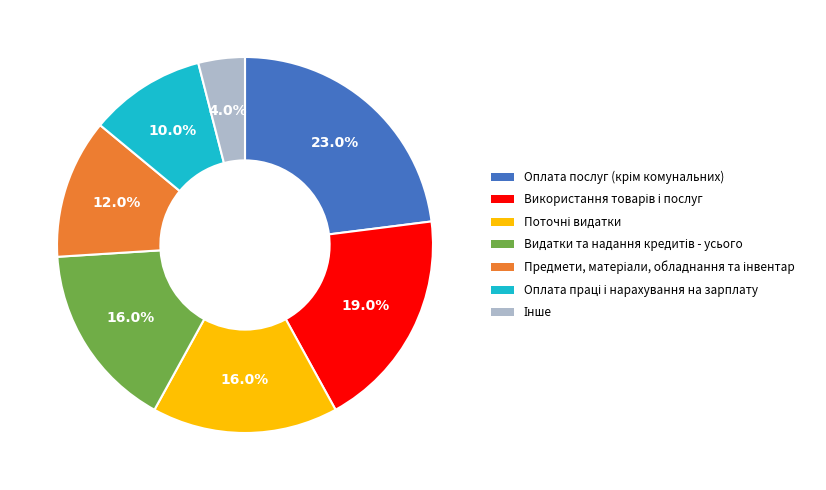

Is there any slice that represents more than half of the pie?

No